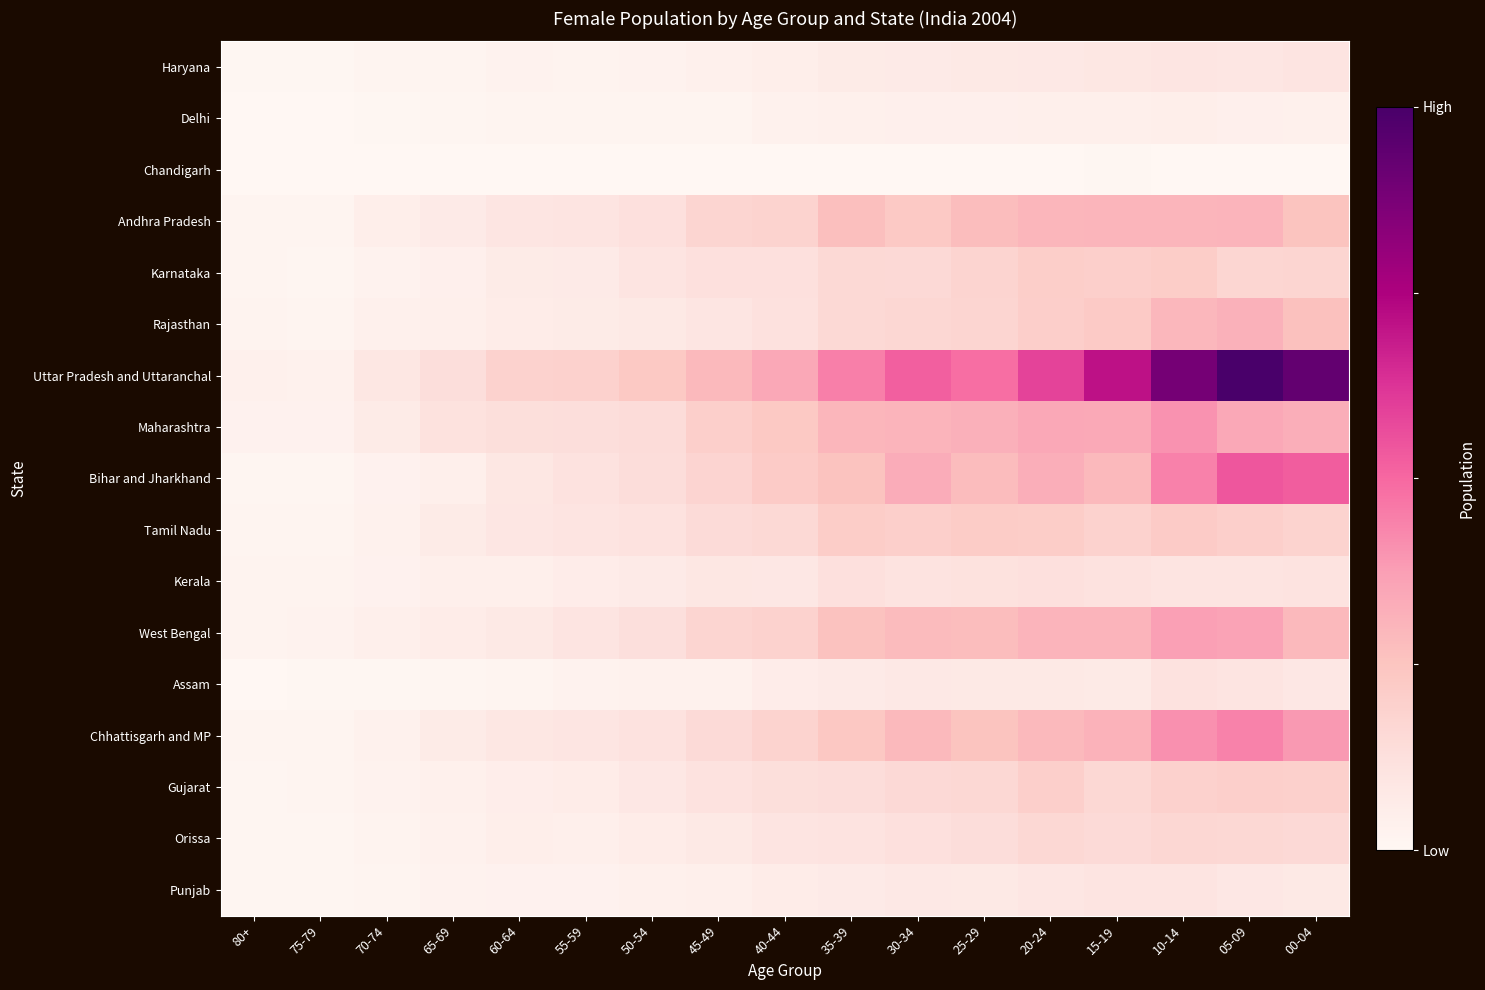

What is the greatest value displayed?

11689896